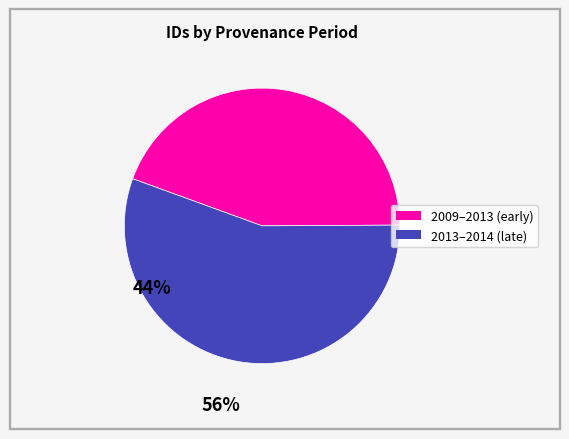

Is there any slice that represents more than half of the pie?

Yes